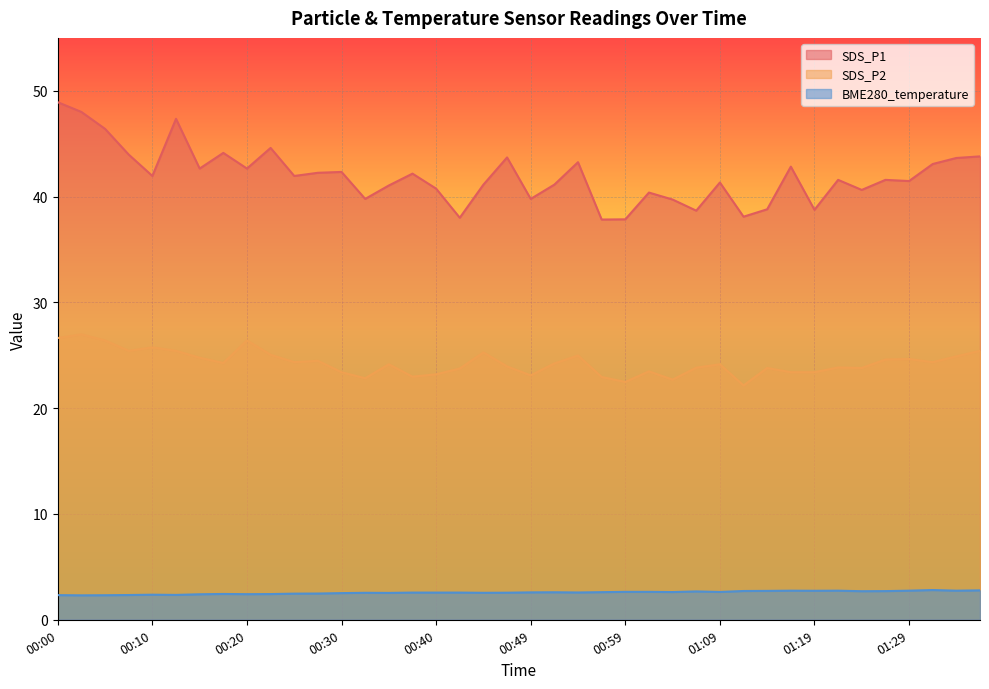

Rank the series at 00:54 from highest to lowest value.

SDS_P1, SDS_P2, BME280_temperature